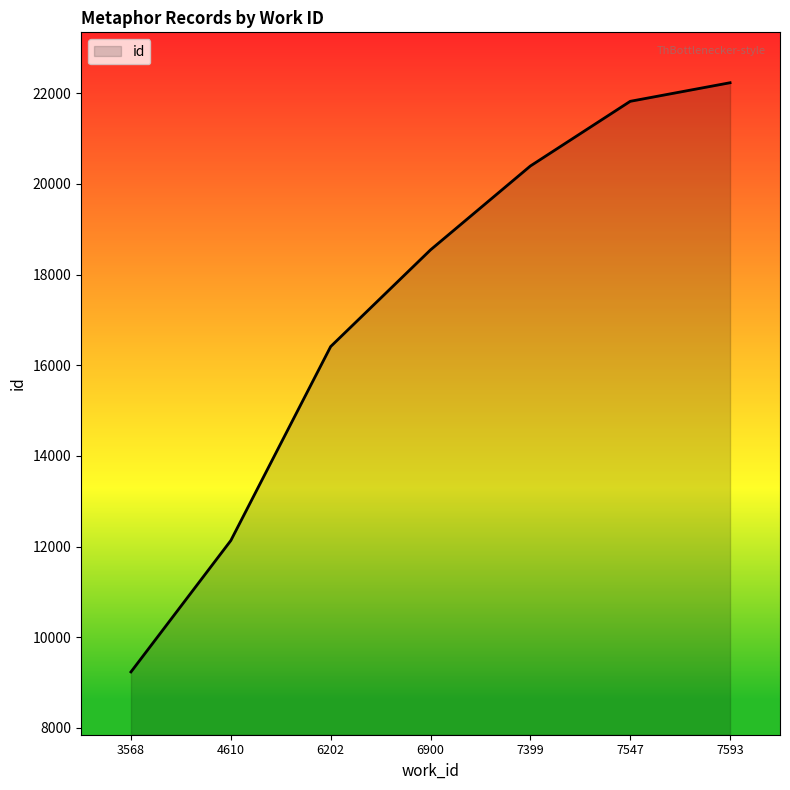

At which label is the value closest to 15734?

6202